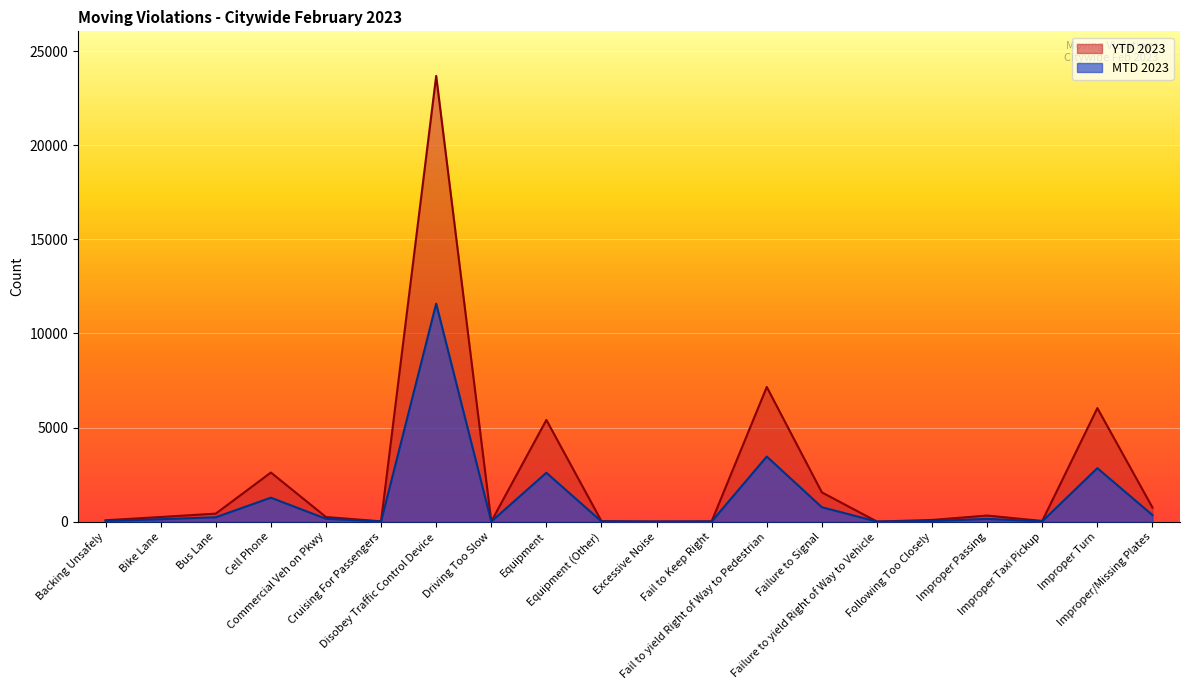

How many values in YTD 2023 are above zero?

19